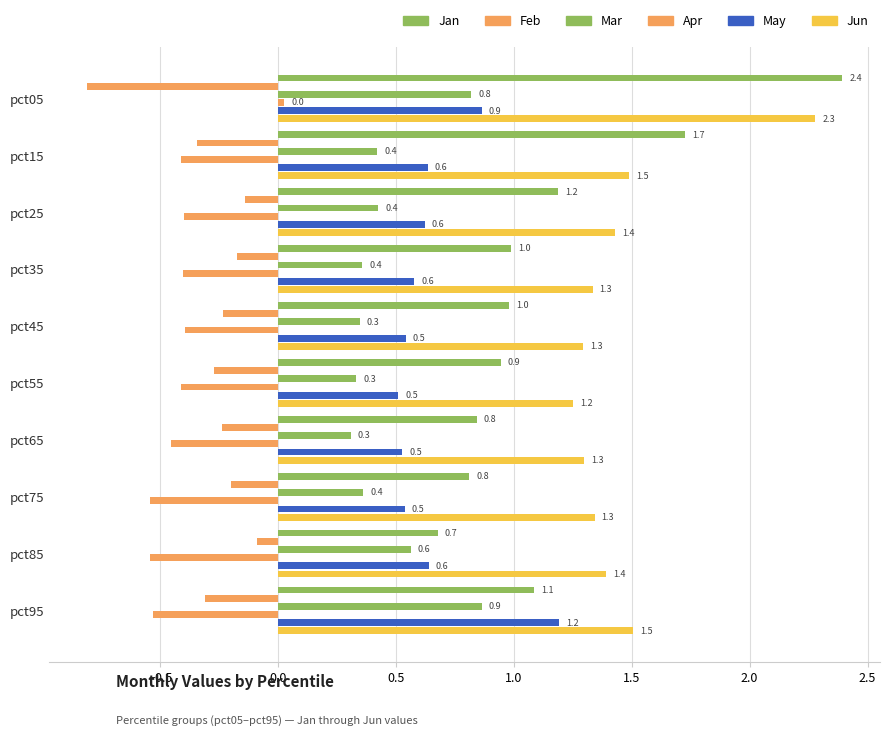

How many categories are shown in the chart?

10